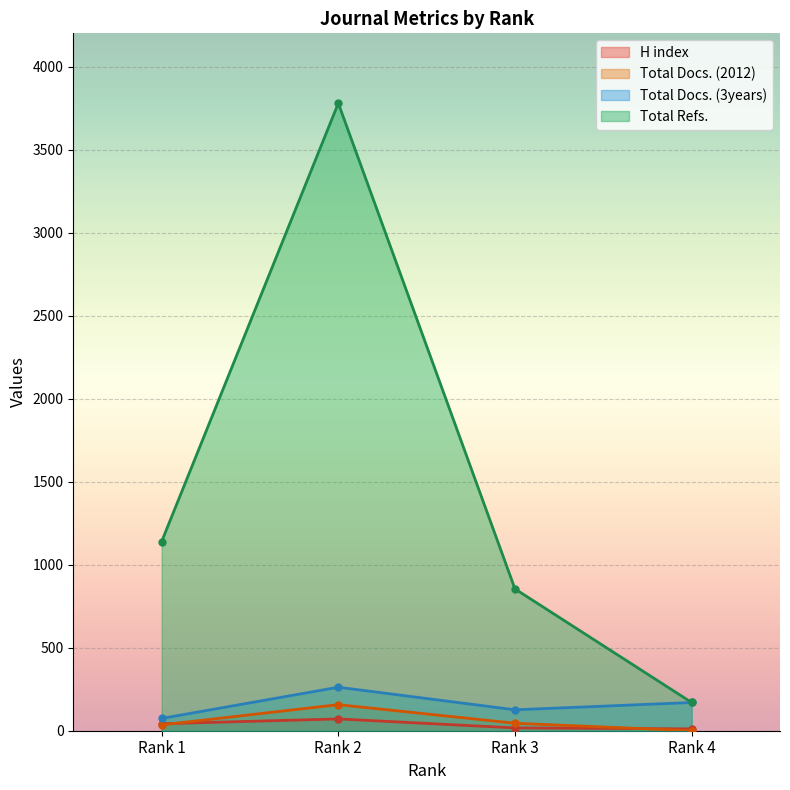

Rank the series by their maximum value, from highest to lowest.

Total Refs., Total Docs. (3years), Total Docs. (2012), H index